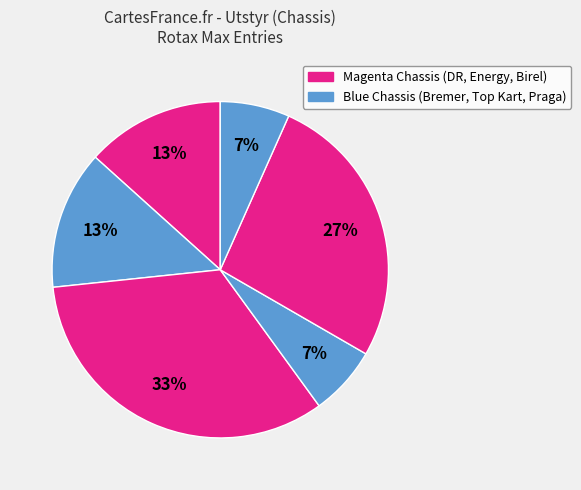

Count the number of slices in the pie.

6